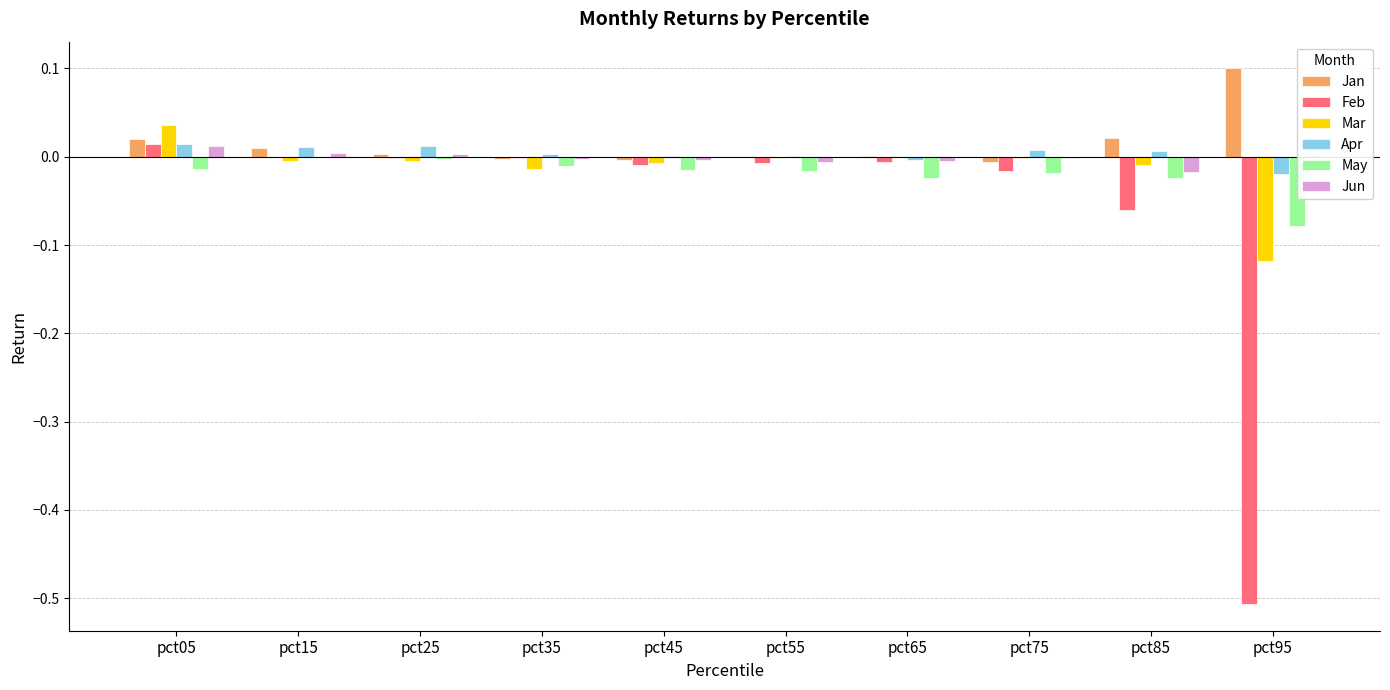

At which label does Feb reach its peak?

pct05